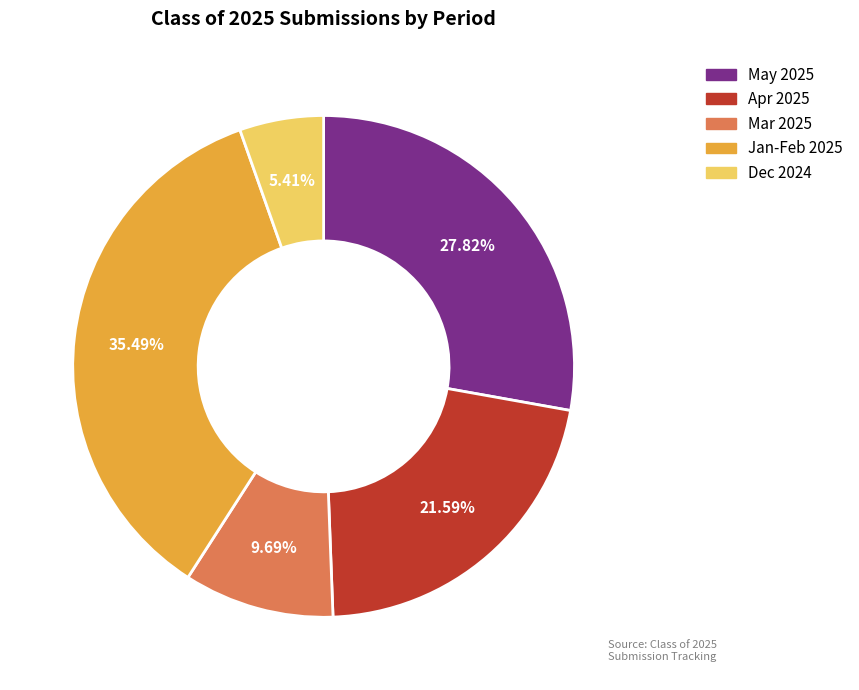

Is there any slice that represents more than half of the pie?

No